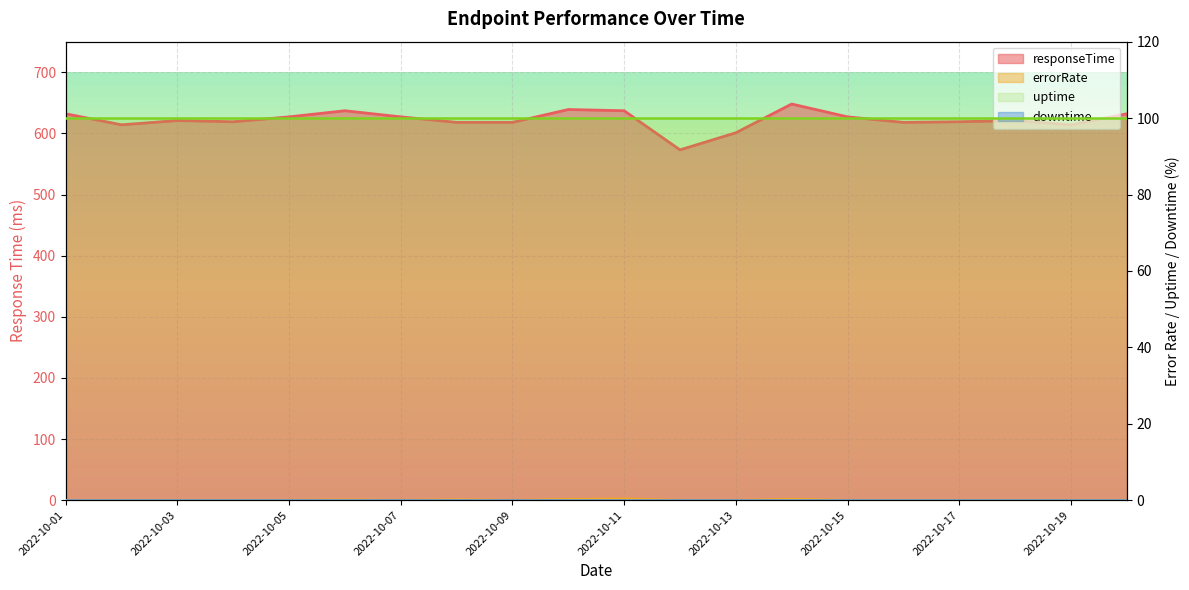

Is it true that responseTime equals 627.0 at 2022-10-15?

True